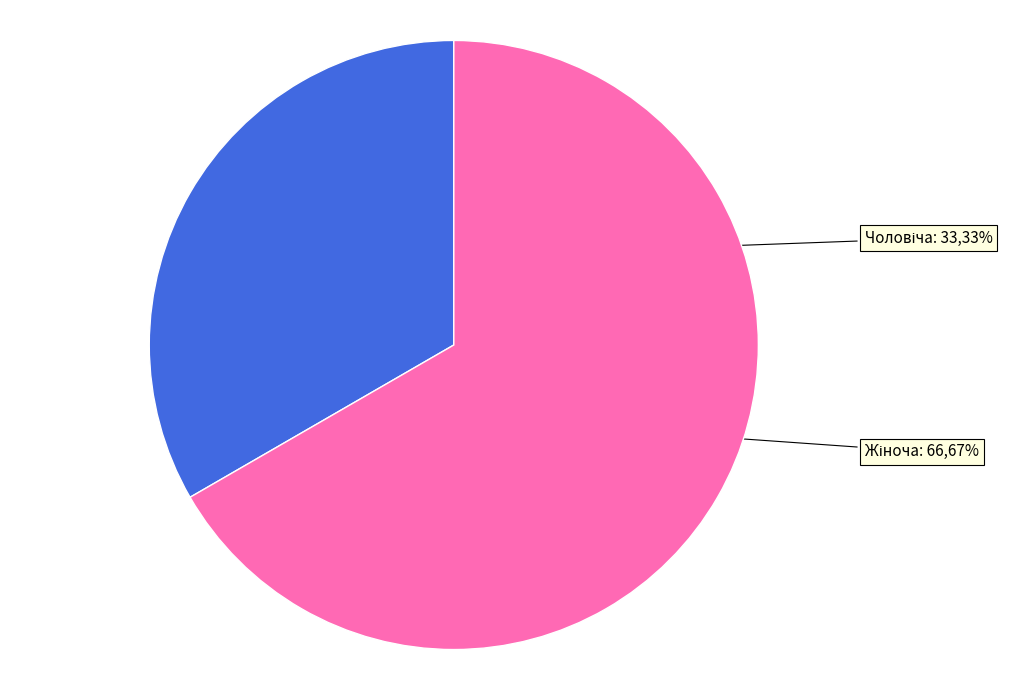

To the nearest percent, what is the average slice percentage?

50%